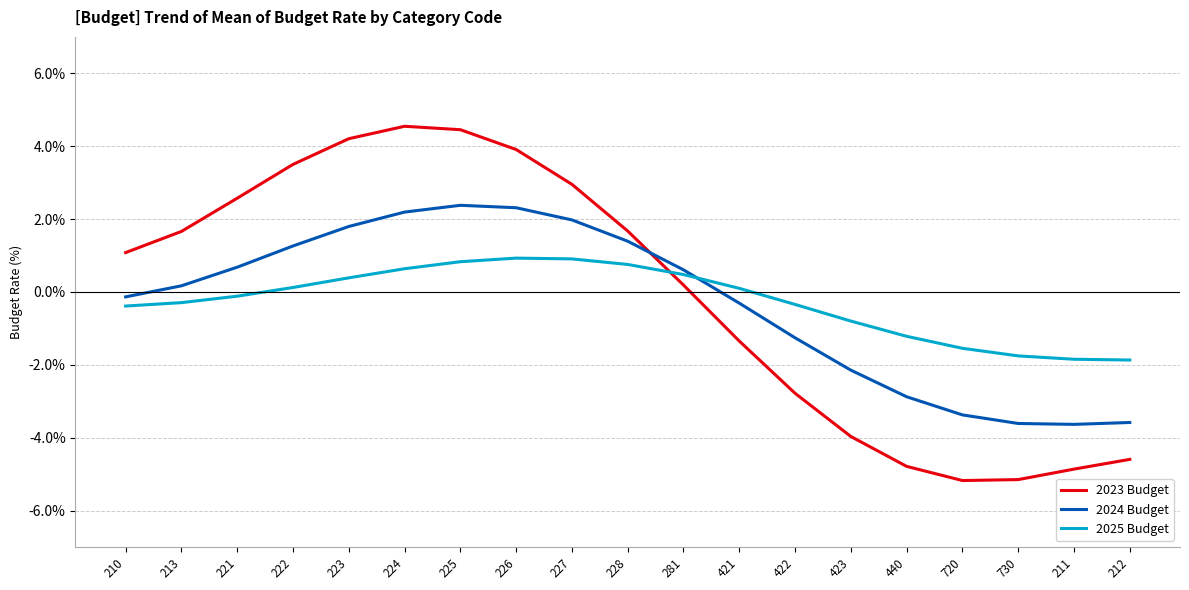

Where is the first local maximum for 2023 Budget?

224